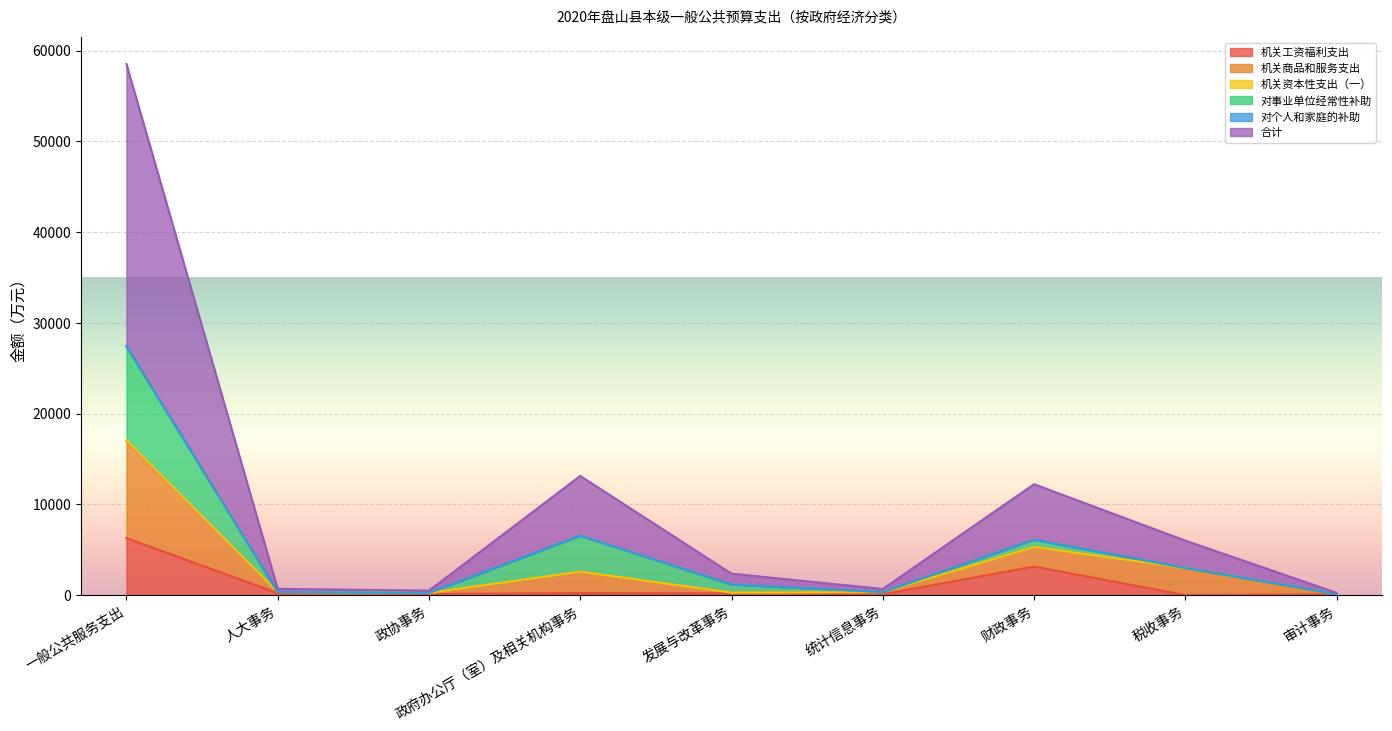

At which label does 机关工资福利支出 reach its peak?

一般公共服务支出